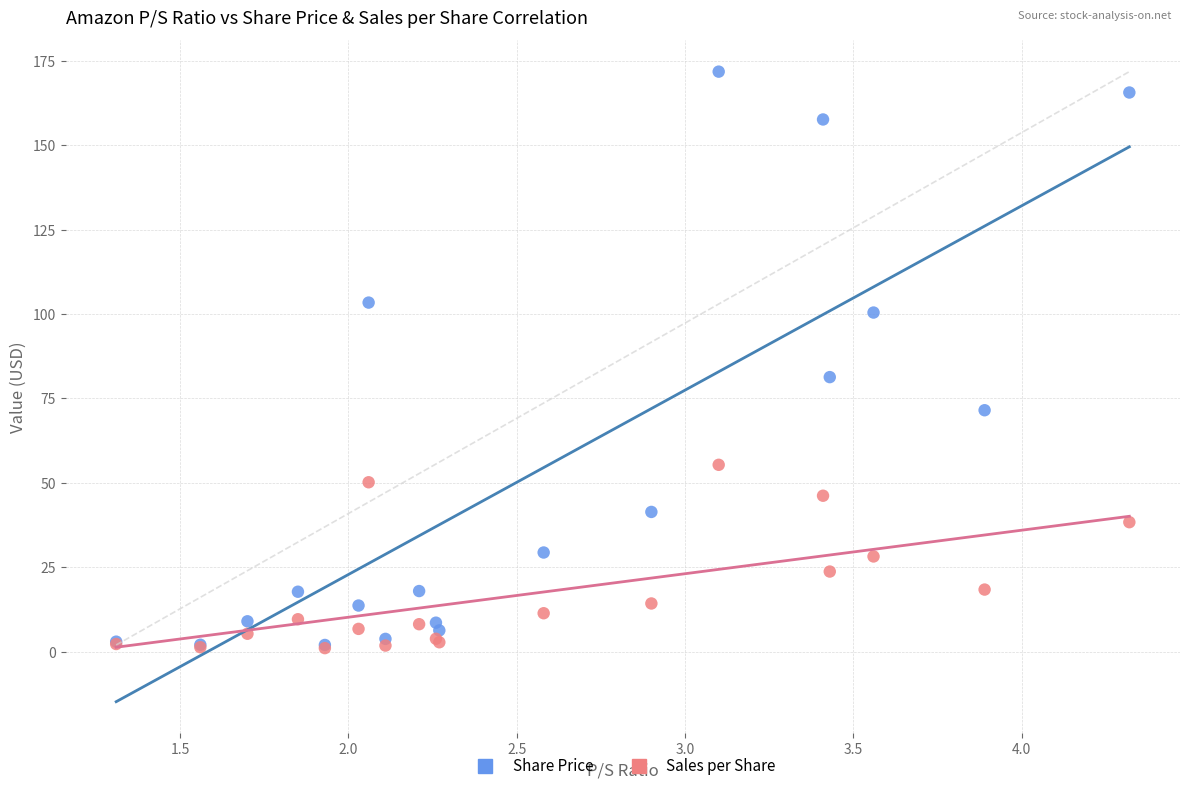

In the Share Price series, what Y value is closest to 86?

81.3